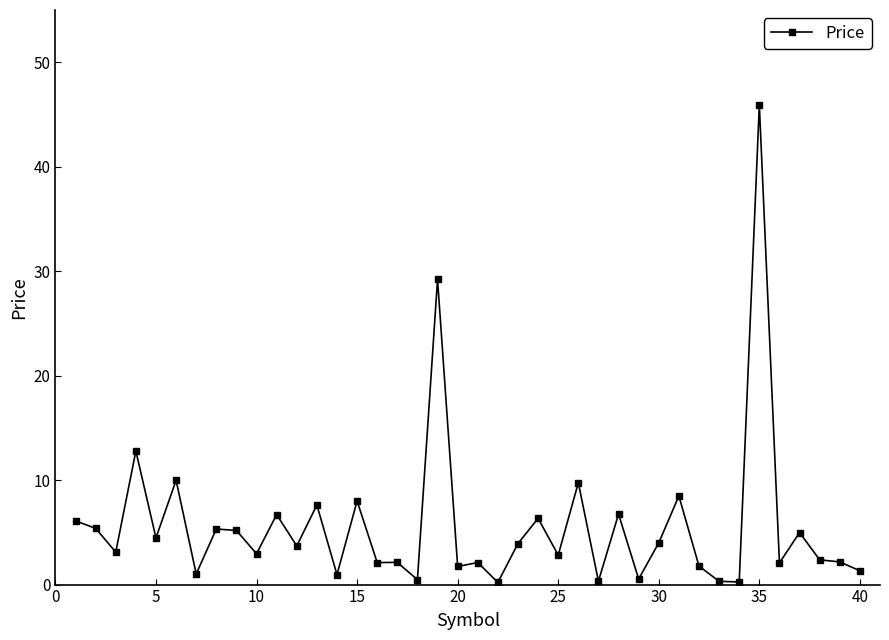

True or false: there are more than 2 points higher than both neighbors.

True